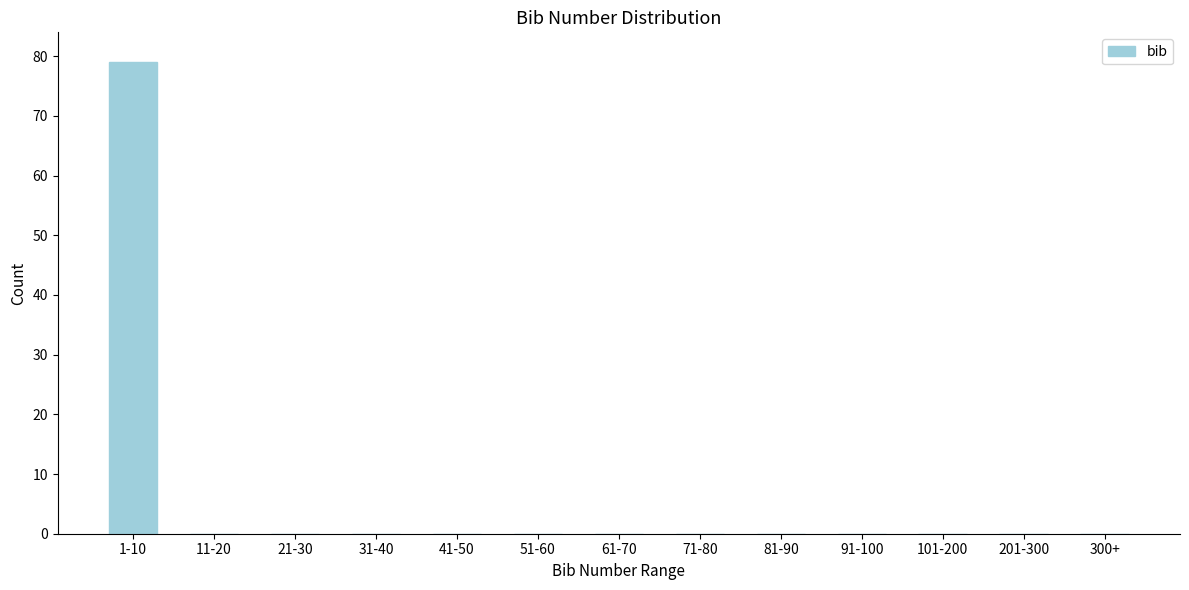

Reading right to left, what are all the values shown in this chart?

300+=0	201-300=0	101-200=0	91-100=0	81-90=0	71-80=0	61-70=0	51-60=0	41-50=0	31-40=0	21-30=0	11-20=0	1-10=79